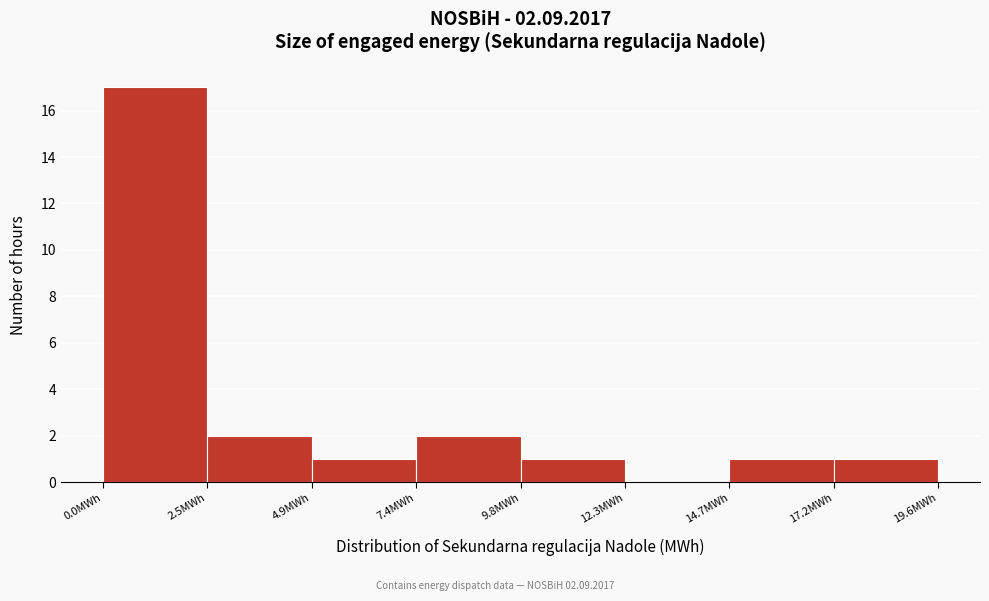

Reading left to right, transcribe this chart: for each bar, give the range it covers on the x-axis and its height. Neither the bar edges nor the heights are printed on the chart, so give them approximately, as read against the axes.

0.0 to 2.5: 17
2.5 to 5.0: 2
5.0 to 7.5: 1
7.5 to 10.0: 2
10.0 to 12.5: 1
12.5 to 14.5: 0
14.5 to 17.0: 1
17.0 to 19.5: 1